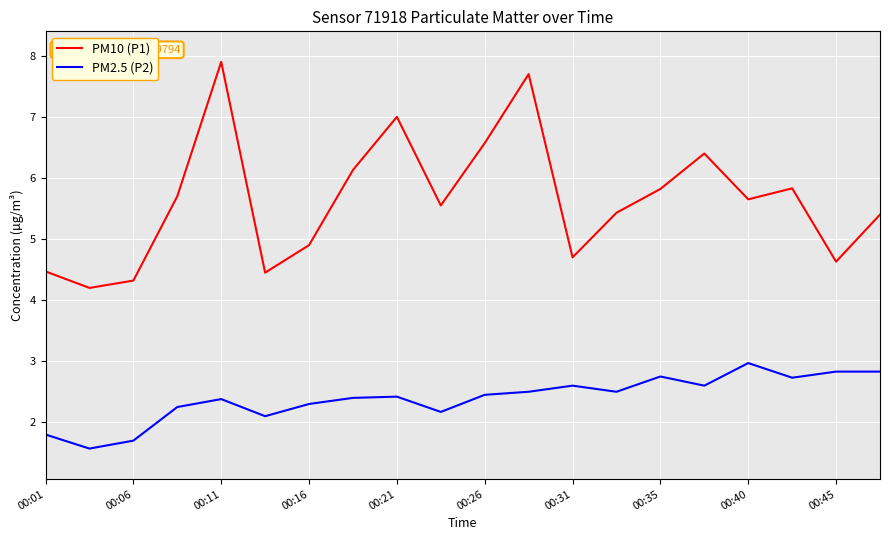

Does the chart display data point markers on the line(s)?

No